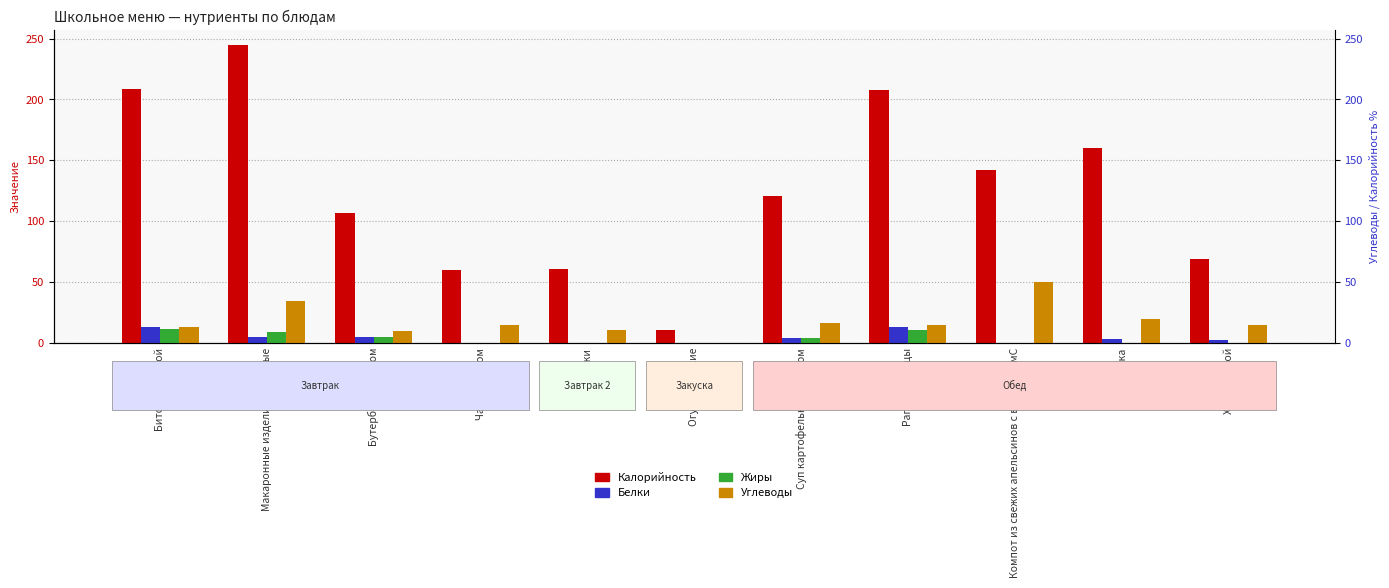

List the series in order of their peak value, lowest first.

Жиры, Белки, Углеводы, Калорийность